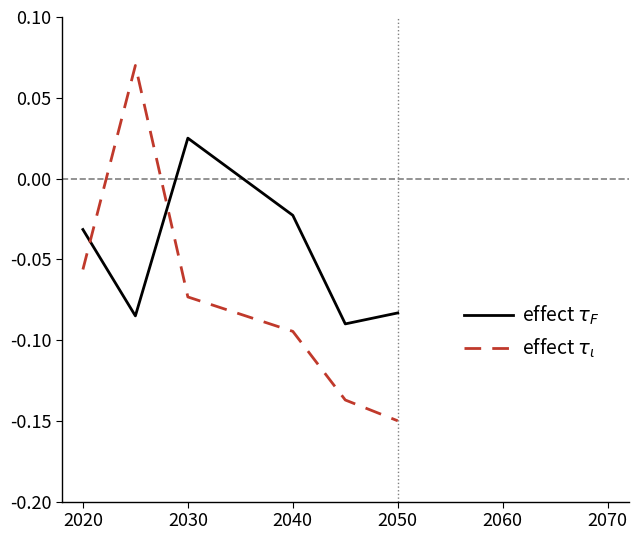

How many lines are shown in the chart?

2